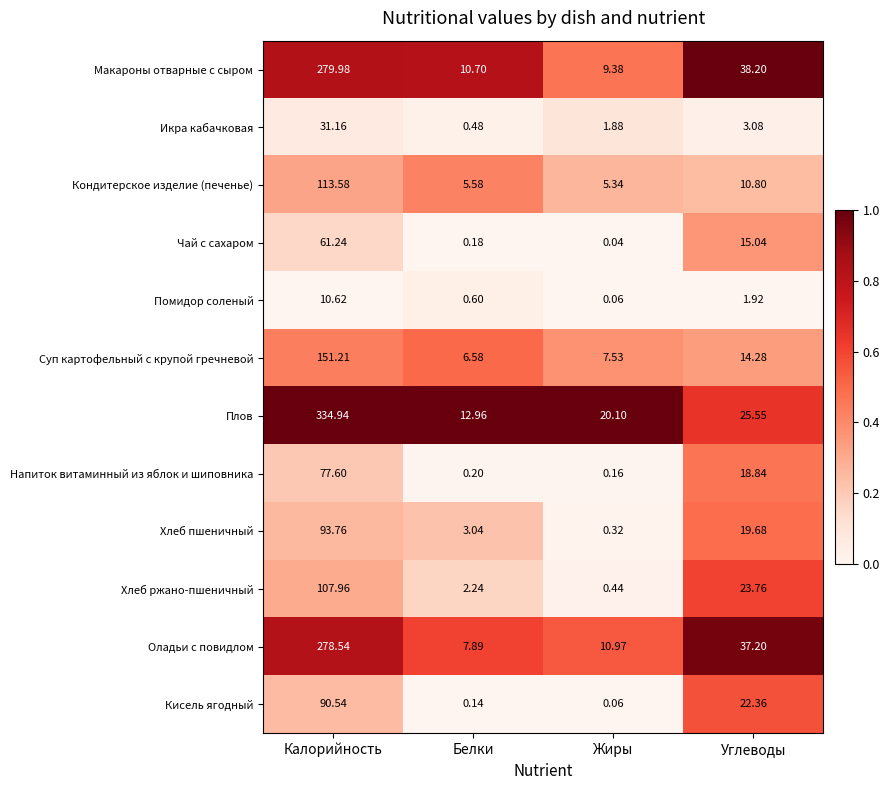

List the series in order of their peak value, lowest first.

Помидор соленый, Икра кабачковая, Чай с сахаром, Напиток витаминный из яблок и шиповника, Кисель ягодный, Хлеб пшеничный, Хлеб ржано-пшеничный, Кондитерское изделие (печенье), Суп картофельный с крупой гречневой, Оладьи с повидлом, Макароны отварные с сыром, Плов